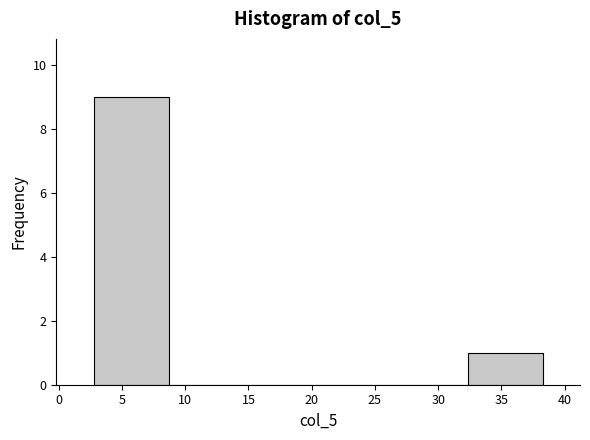

Reading left to right, list every bar in this chart as the range it spans on the x-axis followed by its height. Neither the bar edges nor the heights are printed on the chart, so give them approximately, as read against the axes.

3.0 to 8.5: 9
8.5 to 14.5: 0
14.5 to 20.5: 0
20.5 to 26.5: 0
26.5 to 32.5: 0
32.5 to 38.5: 1